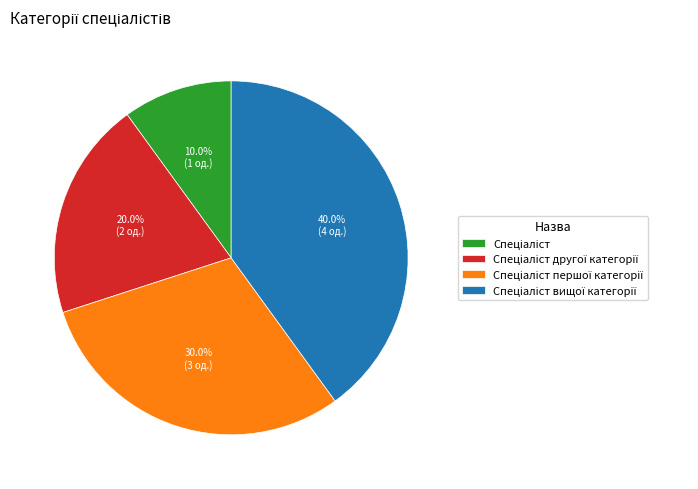

To the nearest percent, what is the difference between the largest and smallest slice percentages?

30%